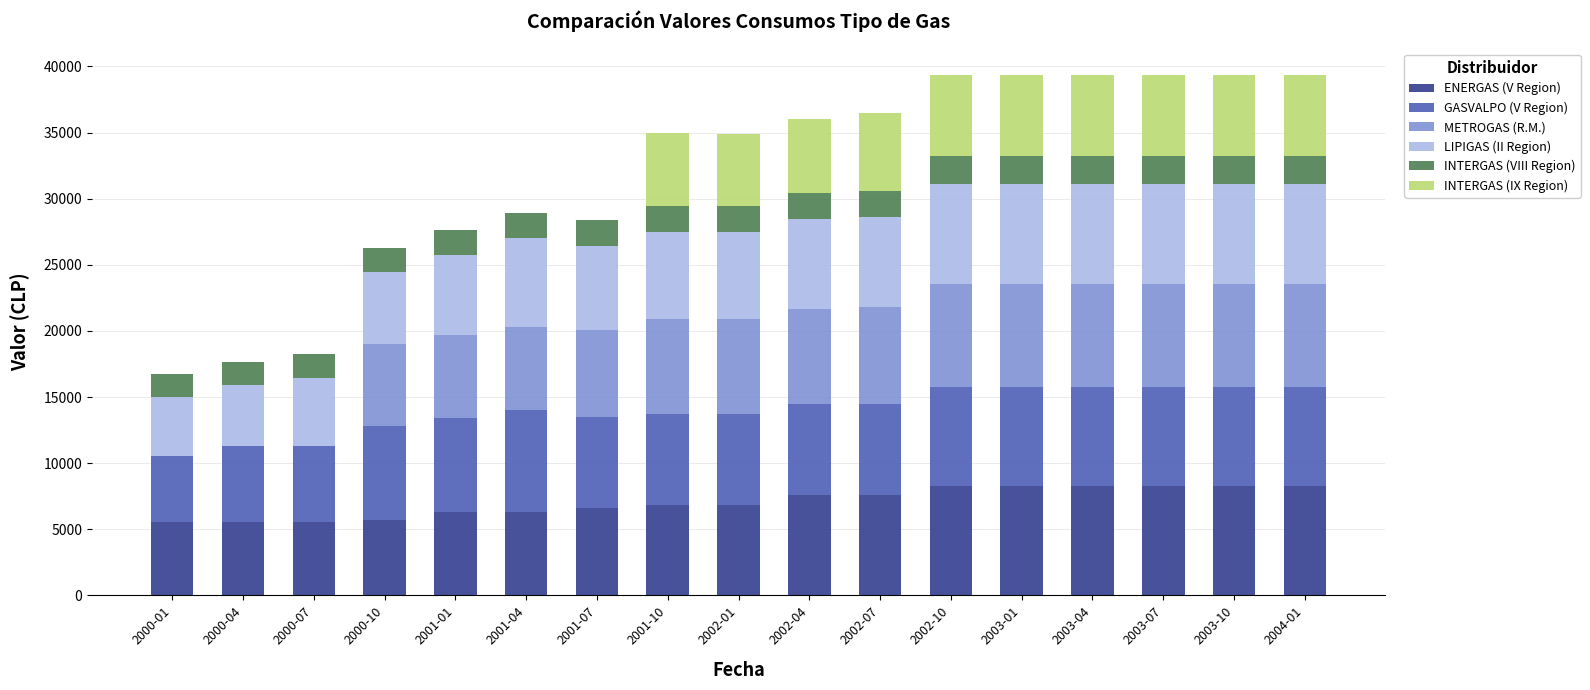

What is the maximum value for ENERGAS (V Region)?

8243.0